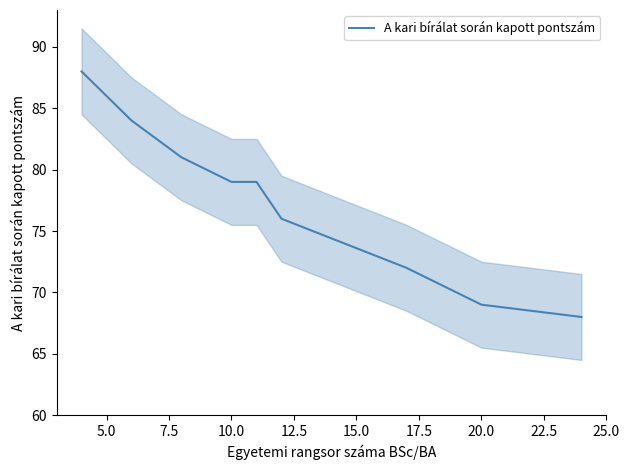

What is the sum of all values?

766